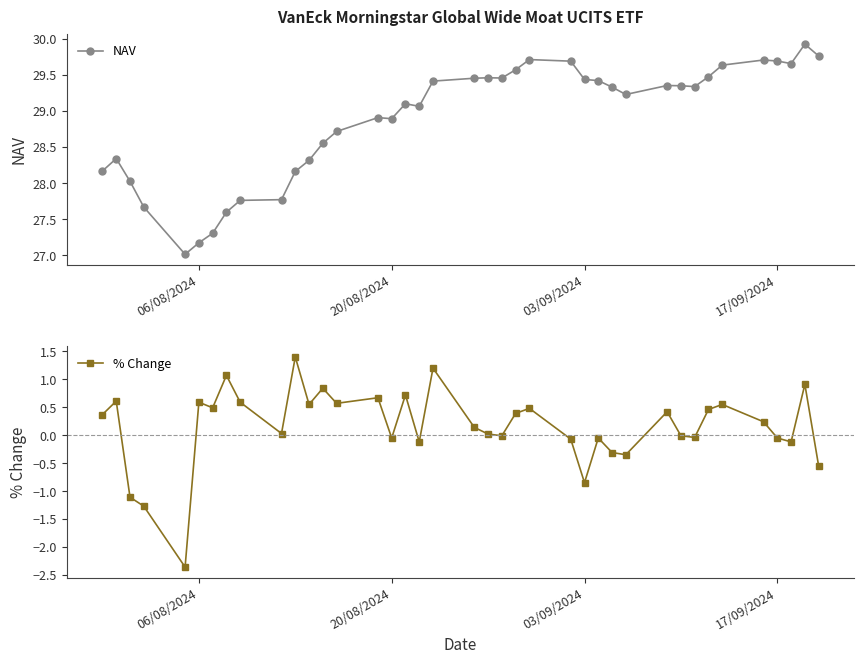

True or false: NAV has more than 0 interior local peaks.

True